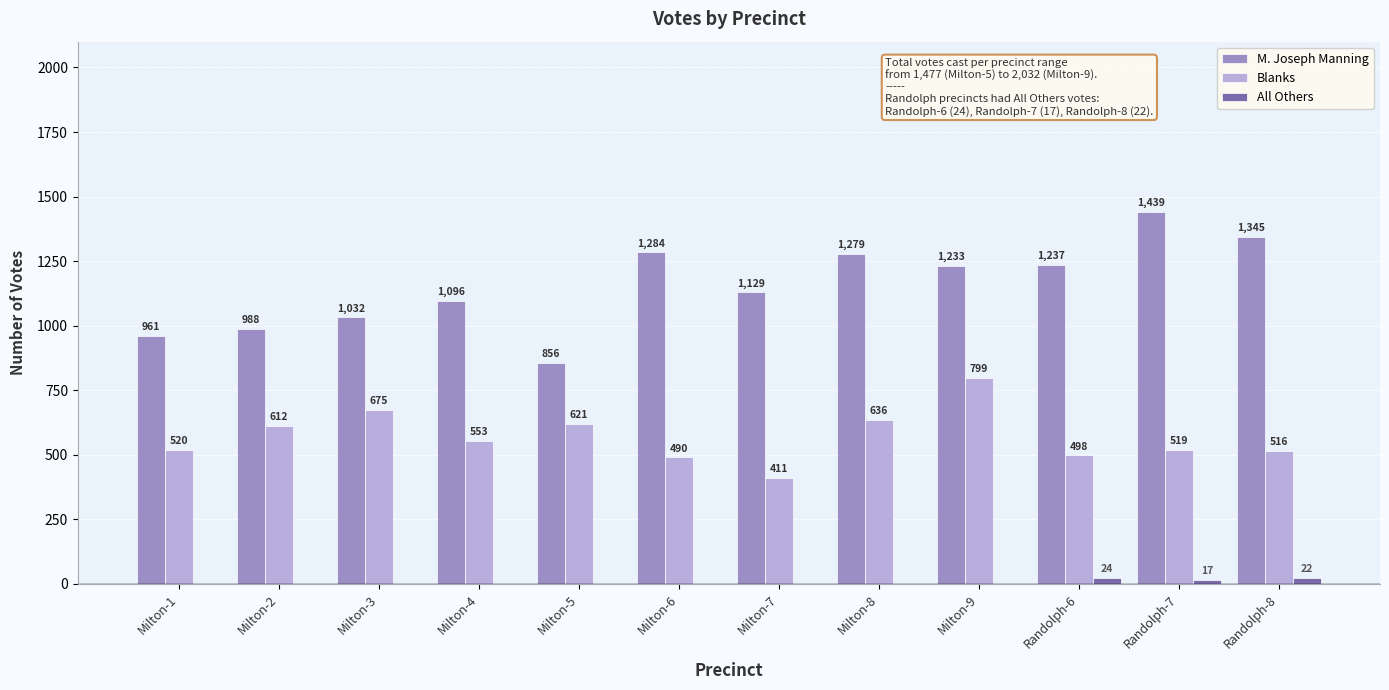

What is the sum of all Blanks values?

6850